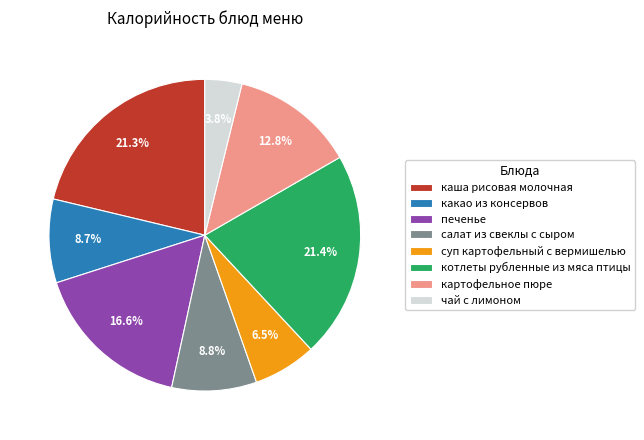

What is the smallest slice in the pie chart?

чай с лимоном